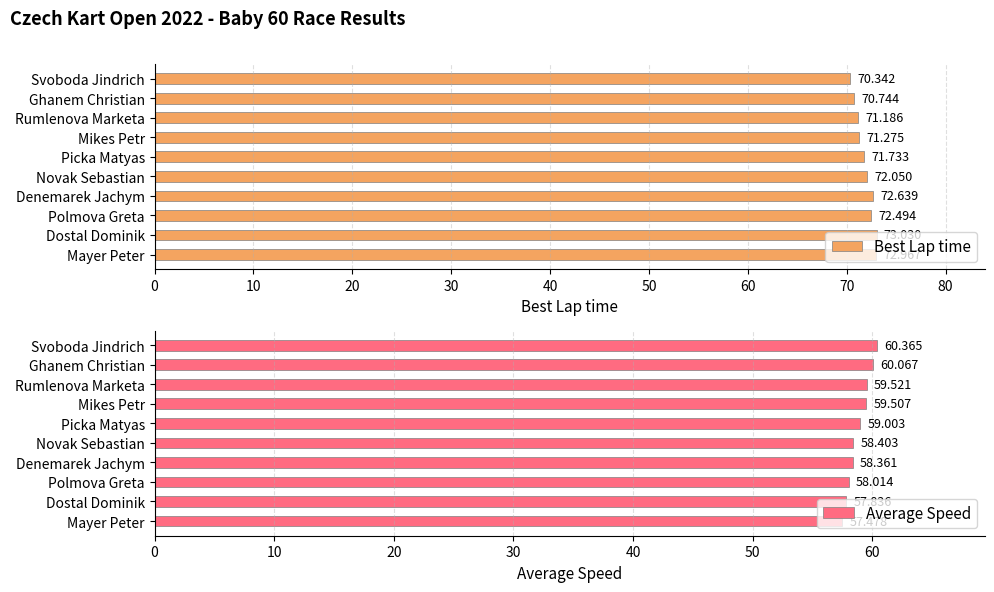

List the series in order of their overall mean, highest first.

Best Lap time, Average Speed